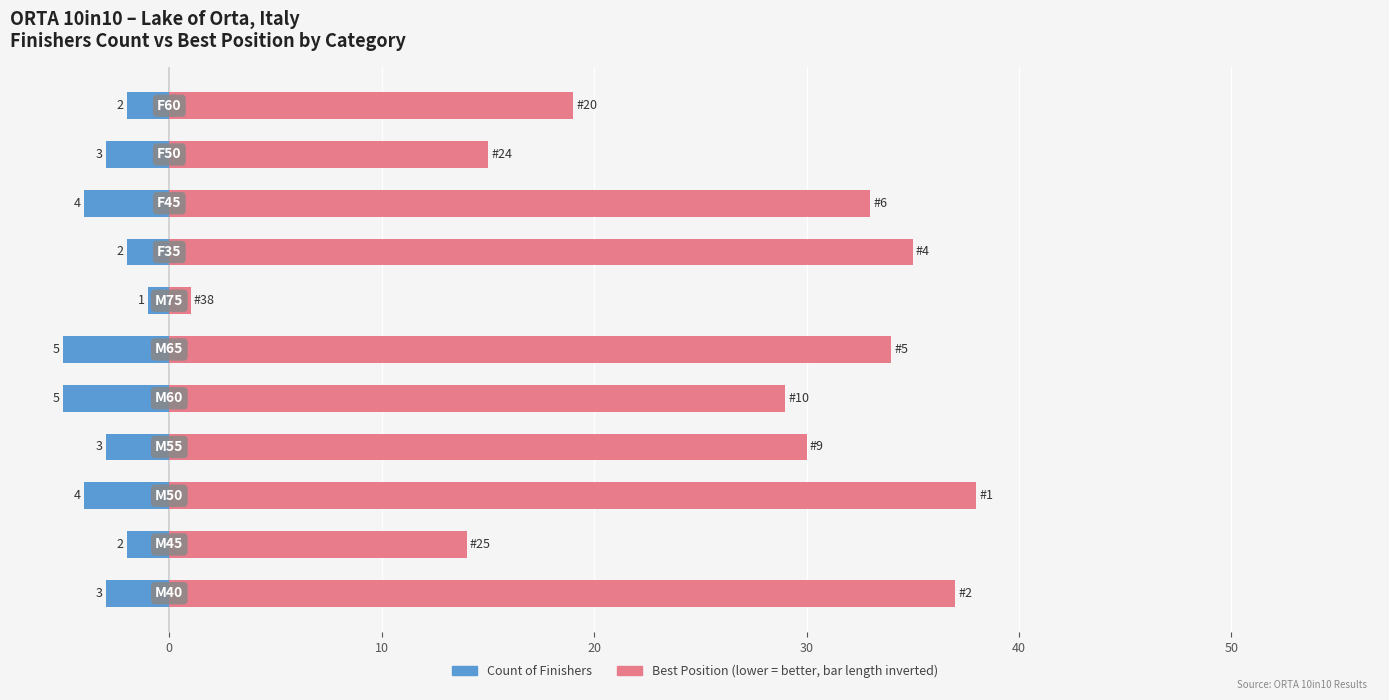

Count the Count values in the range -4 to -2.

8